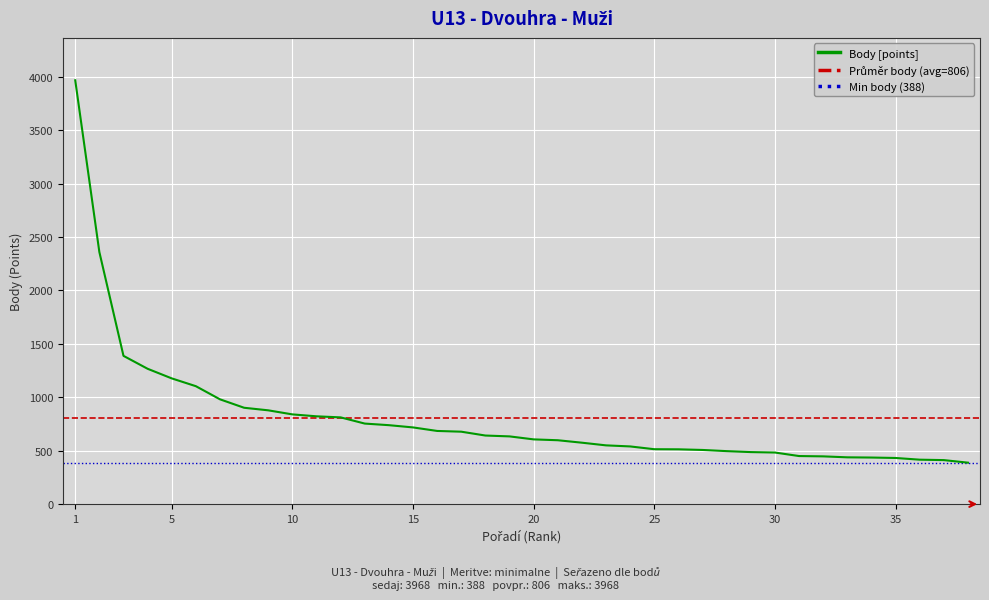

What is the minimum value shown in the chart?

388